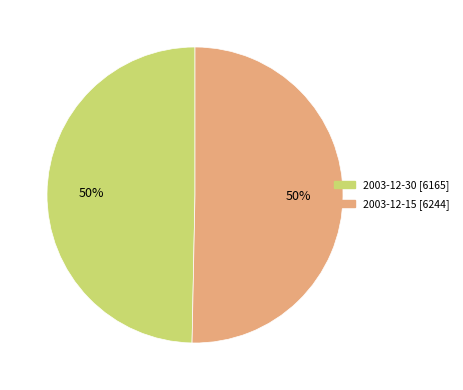

What is the ratio of the value at 2003-12-15 to the value at 2003-12-30?

1.0